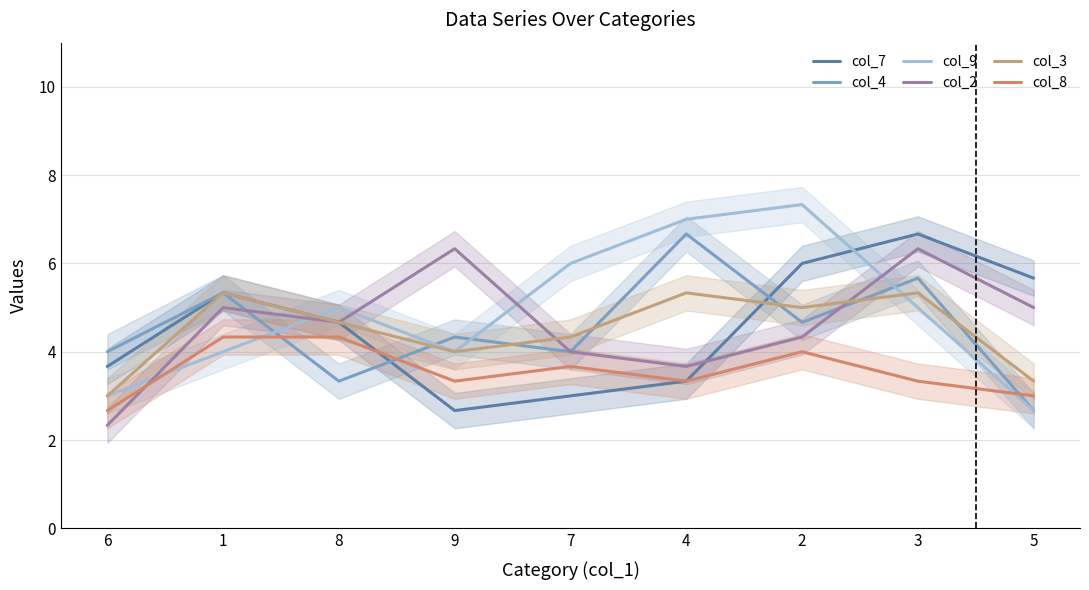

Which series has the largest total across all categories?

col_9